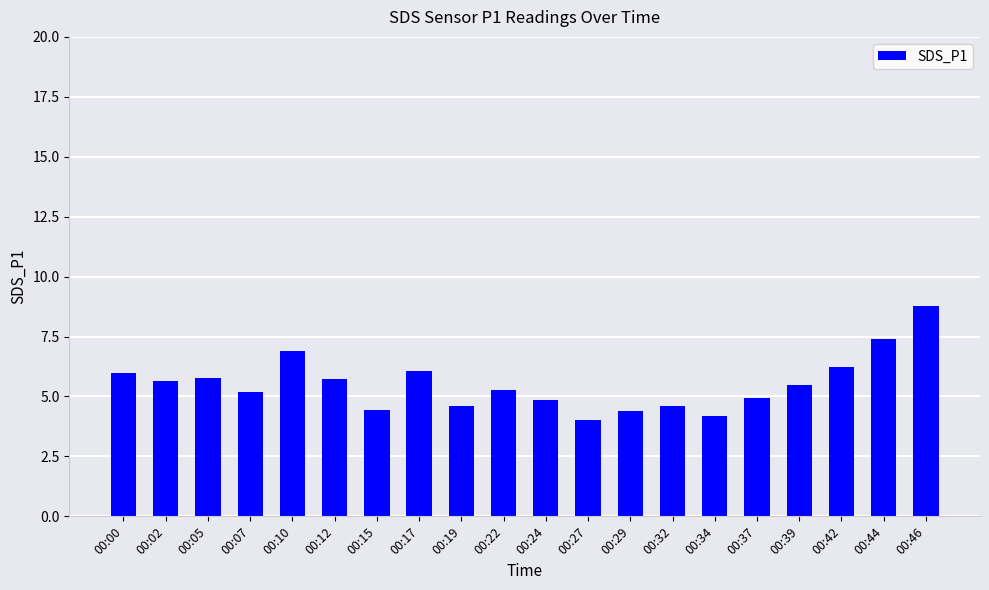

Approximately how many times larger is the value at 00:29 compared to 00:34?

1.0